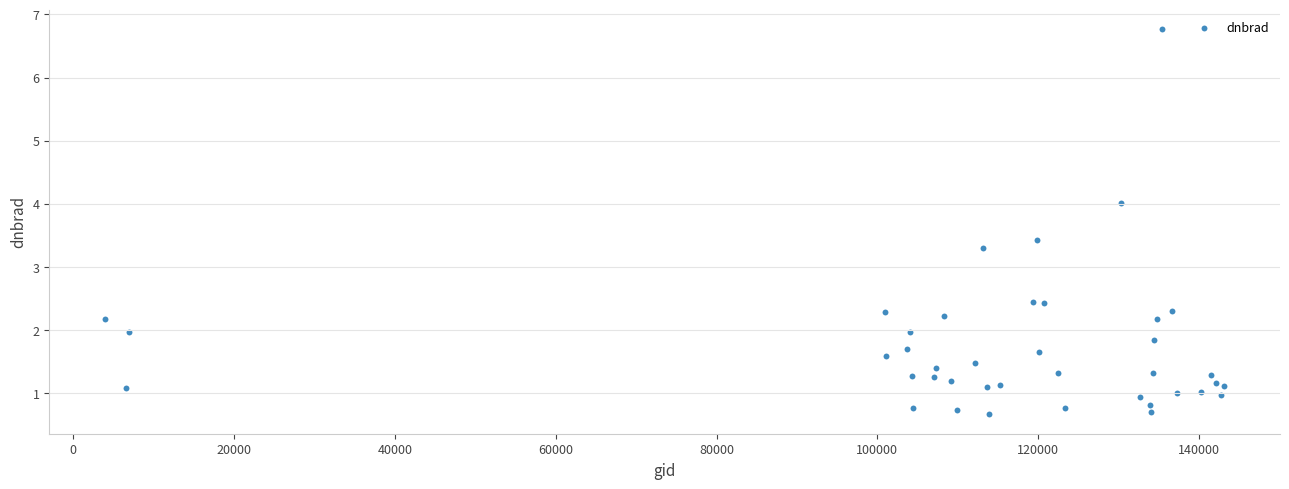

What Y value in the scatter plot is closest to 3?

3.3